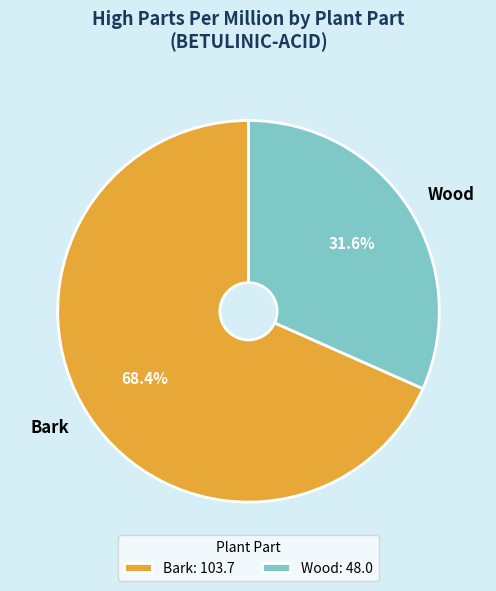

To the nearest percent, what is the combined percentage of Bark and Wood?

100%